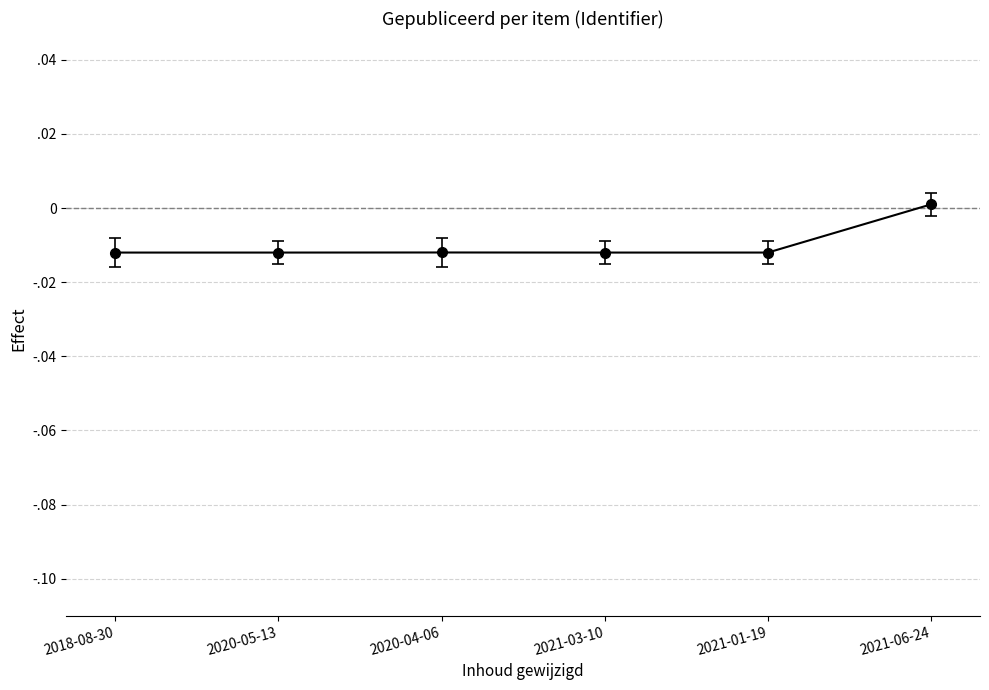

Which category has the highest value across all series?

2021-06-24